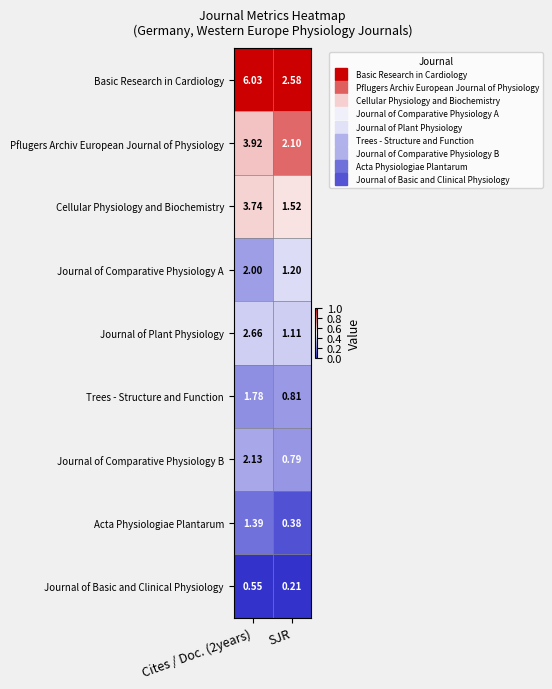

List the series in order of their peak value, lowest first.

Journal of Basic and Clinical Physiology, Acta Physiologiae Plantarum, Trees - Structure and Function, Journal of Comparative Physiology A, Journal of Comparative Physiology B, Journal of Plant Physiology, Cellular Physiology and Biochemistry, Pflugers Archiv European Journal of Physiology, Basic Research in Cardiology